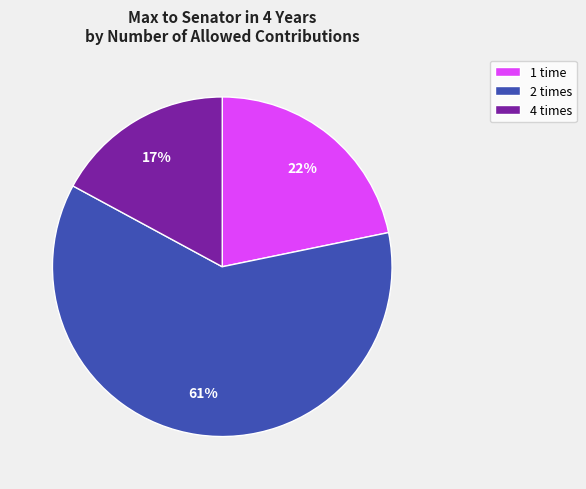

Is there any slice that represents more than half of the pie?

Yes